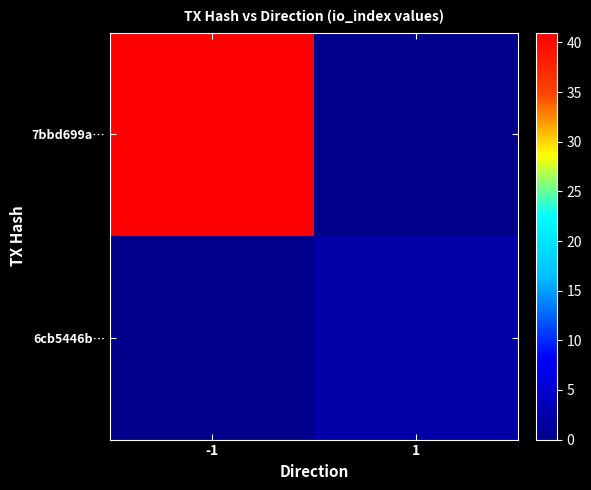

Between -1 and 1, which series saw the biggest shift?

7bbd699a…